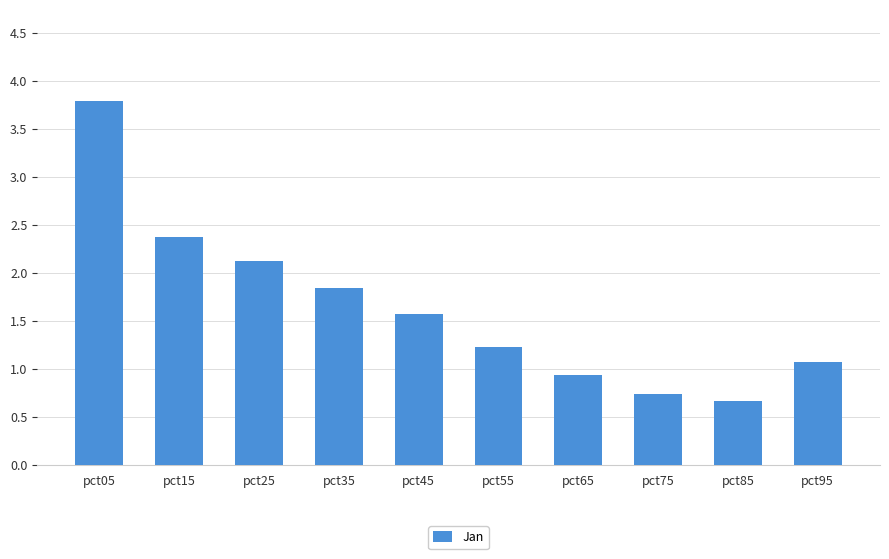

How many categories are shown in the chart?

10